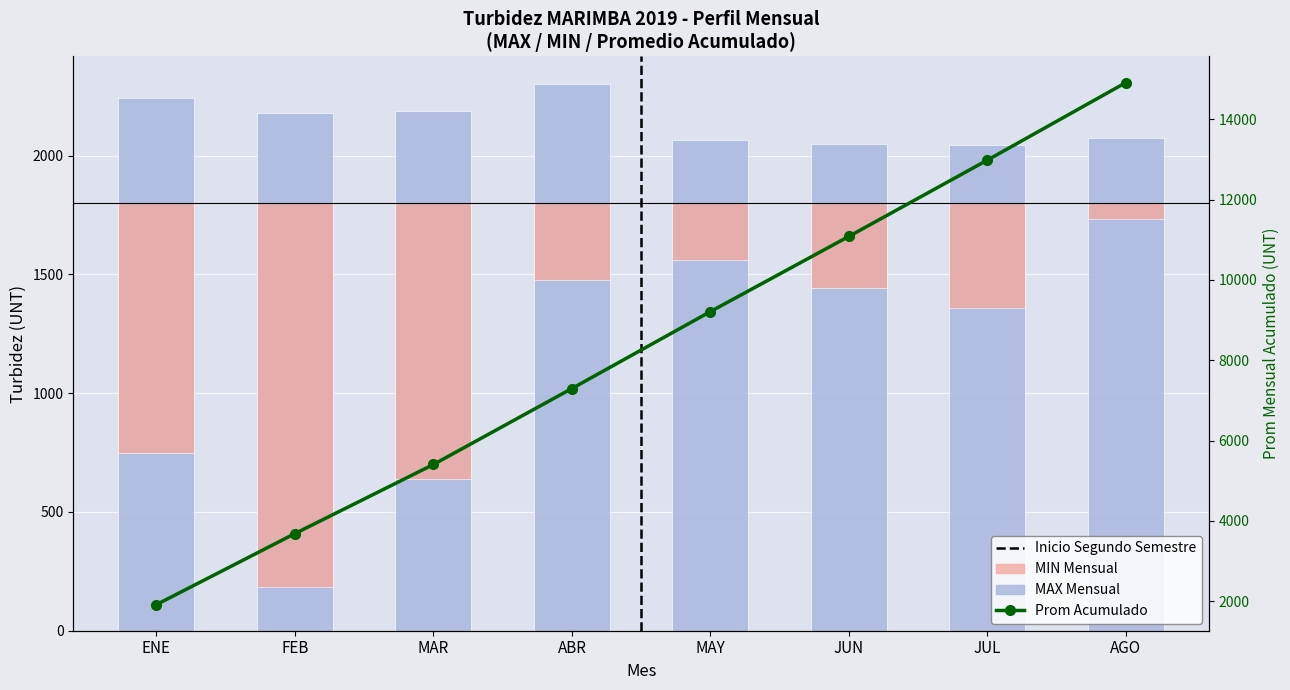

What is the sum of all MAX Mensual values?

17151.0